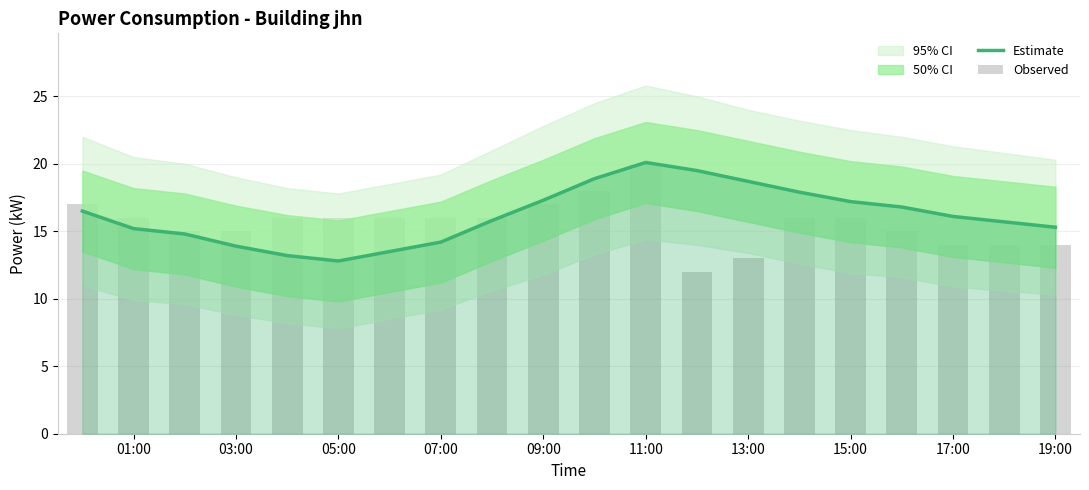

What is the value of the Observed bar at the 12th from the left?

20.0